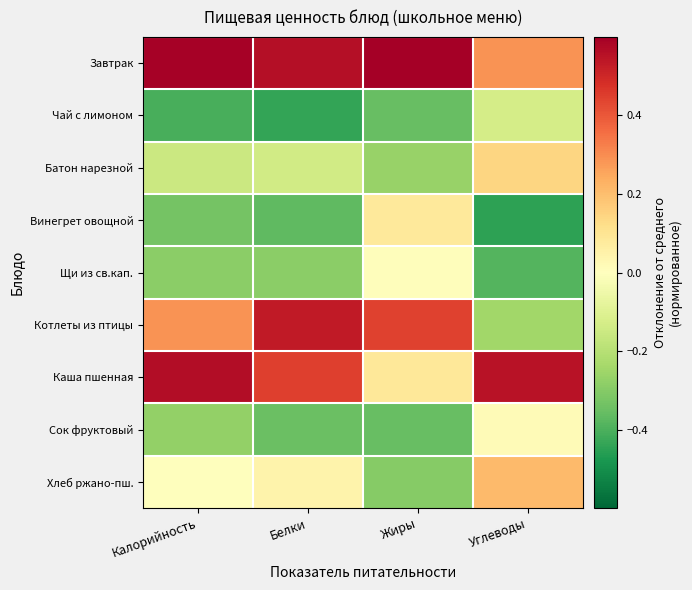

At which category does the chart reach its peak across all series?

Жиры